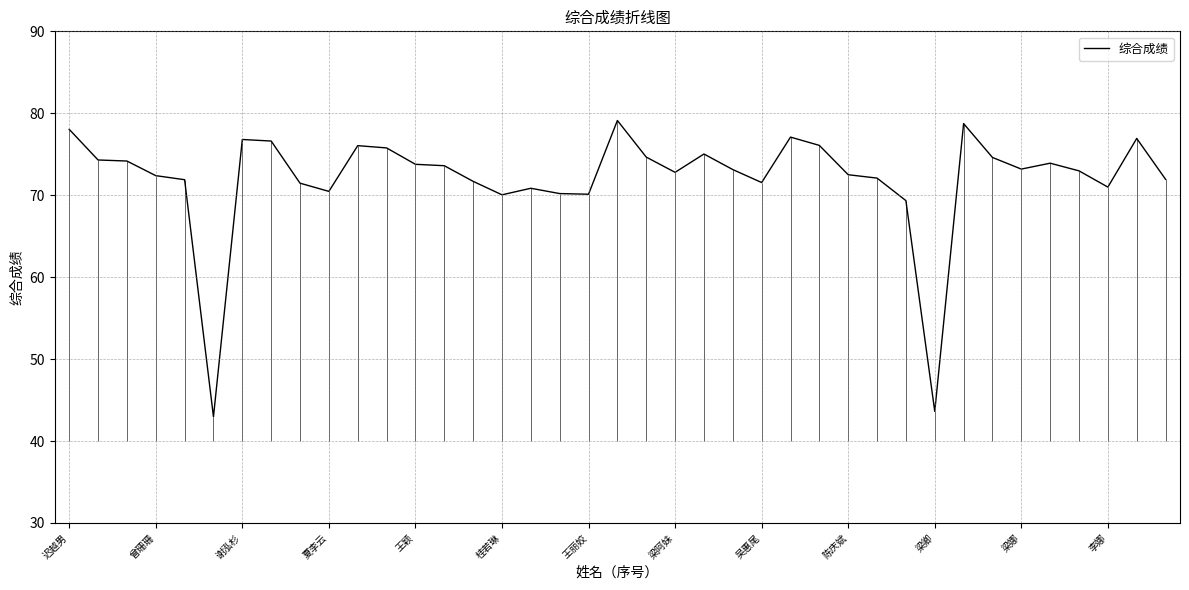

The value of 综合成绩 at 桂若琳 is 70.0. True or false?

True